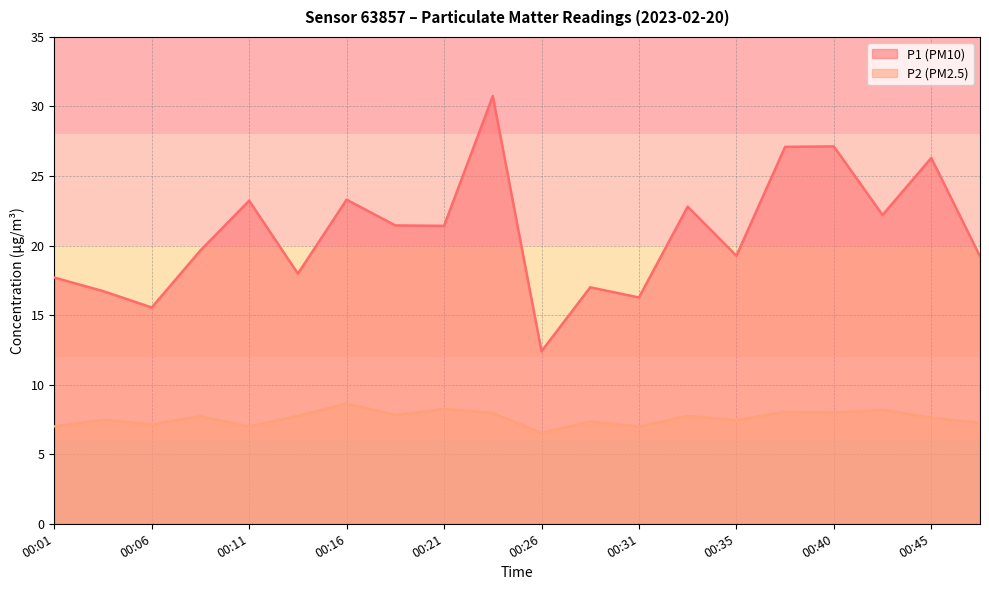

In P2, how many points are higher than both neighbors (excluding endpoints)?

8